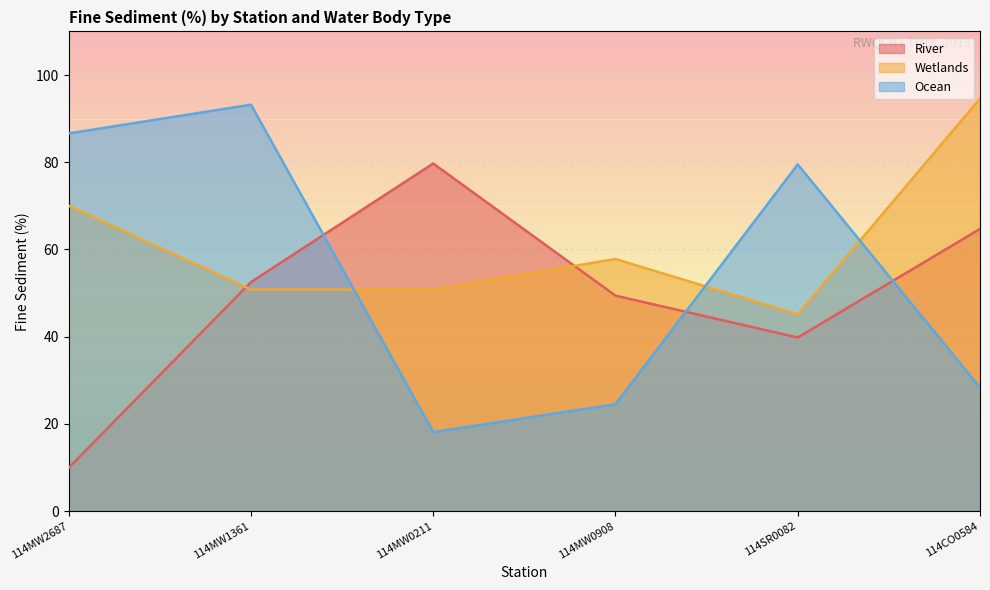

Between which two adjacent categories do Ocean and River first intersect?

114MW1361 and 114MW0211